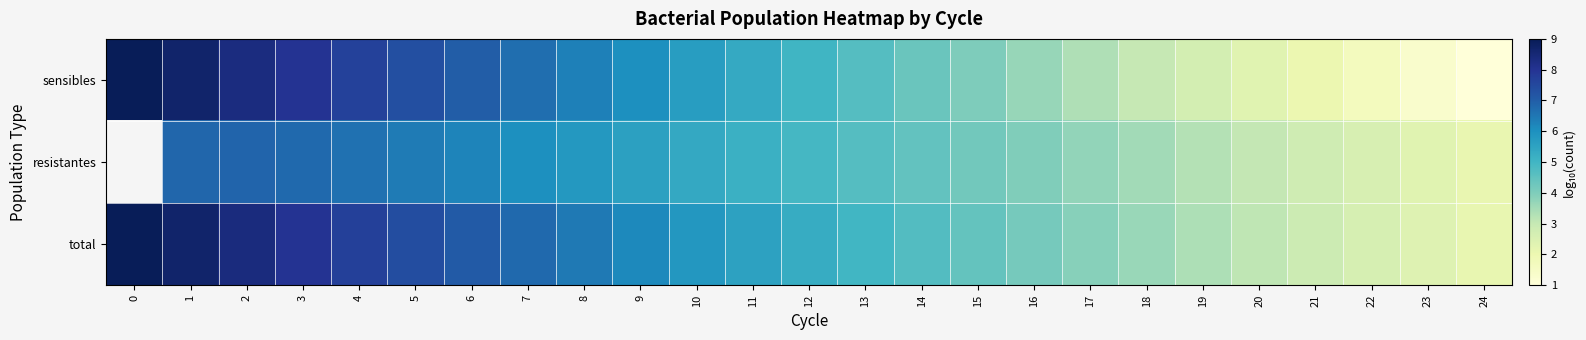

At how many categories does at least one series exceed 6?

10